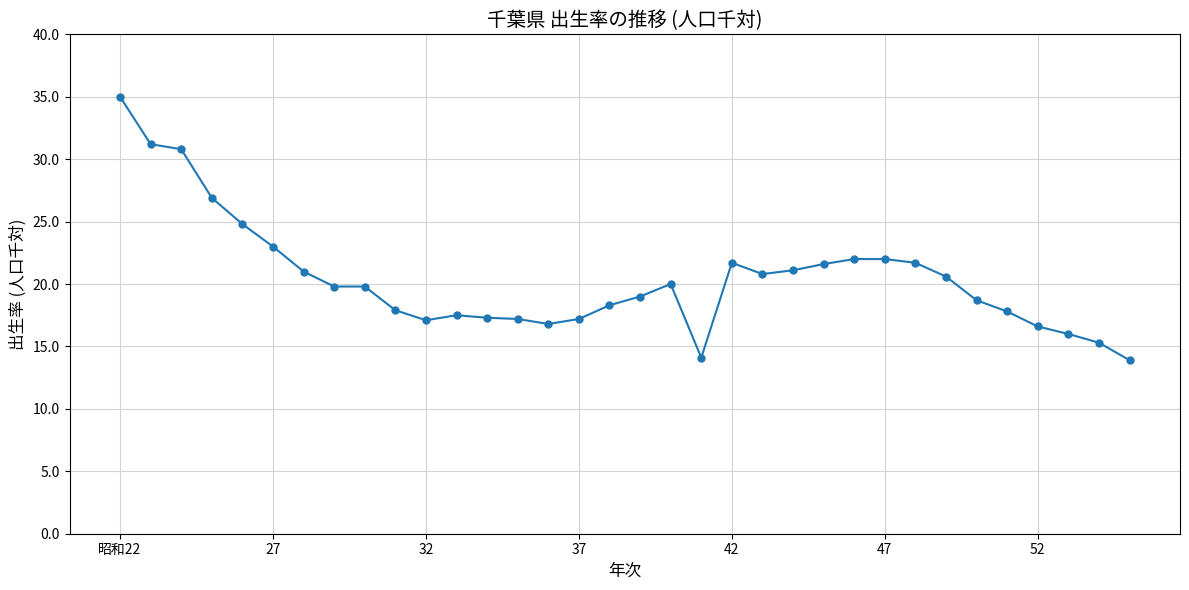

What is the difference between the maximum and minimum values?

21.1